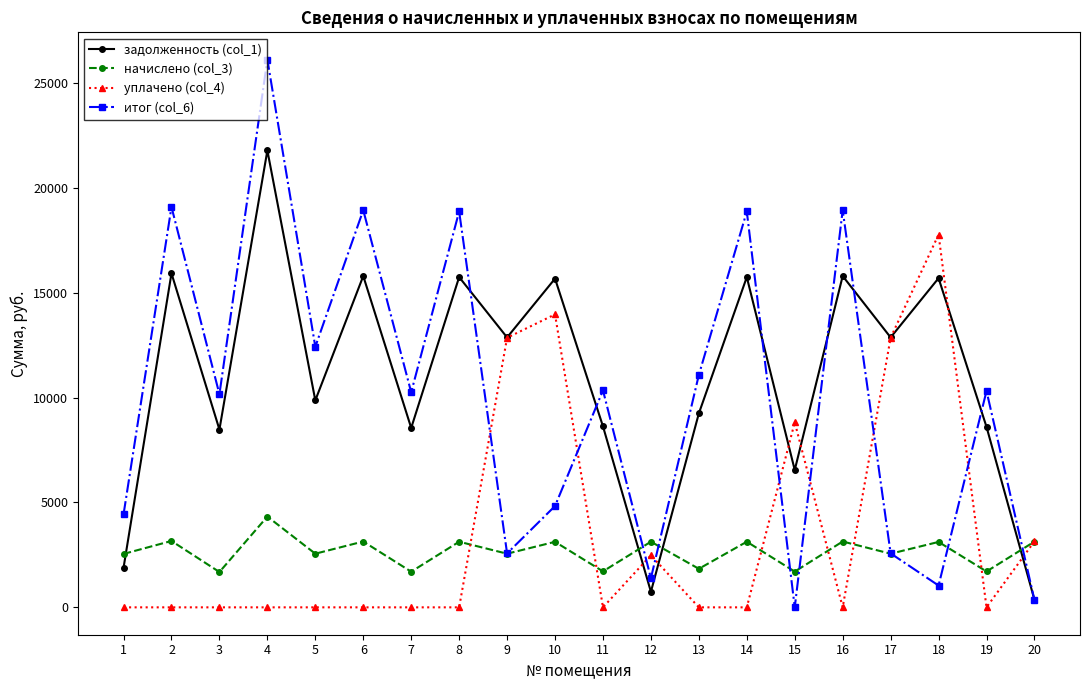

What is the spread (max minus min) of values at 11?

10343.1